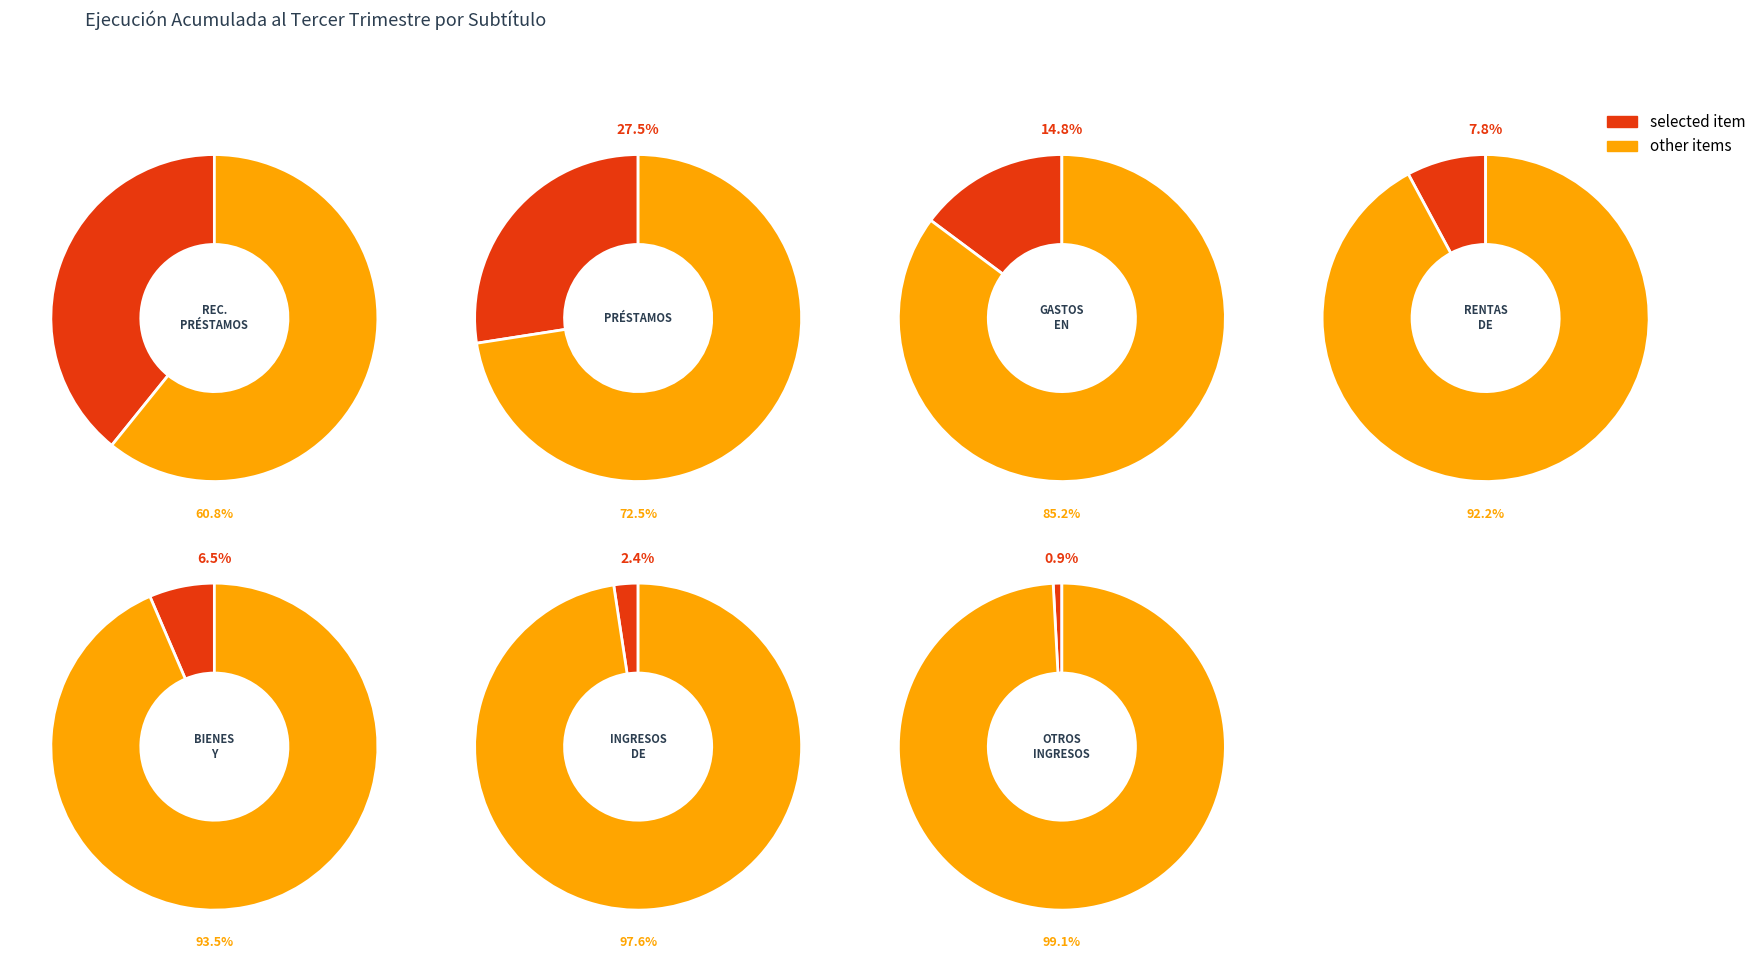

Between INGRESOS DE OPERACIÓN and RENTAS DE LA PROPIEDAD, which is larger?

RENTAS DE LA PROPIEDAD